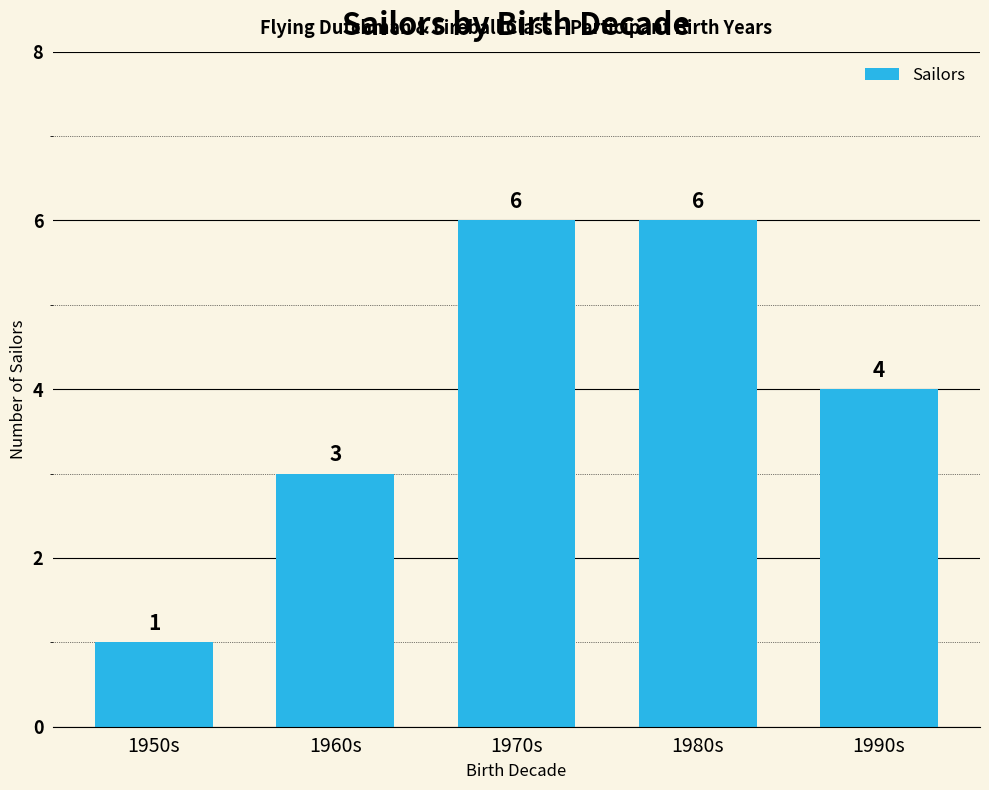

Reading left to right, transcribe all the data shown in this chart.

1950s=1	1960s=3	1970s=6	1980s=6	1990s=4